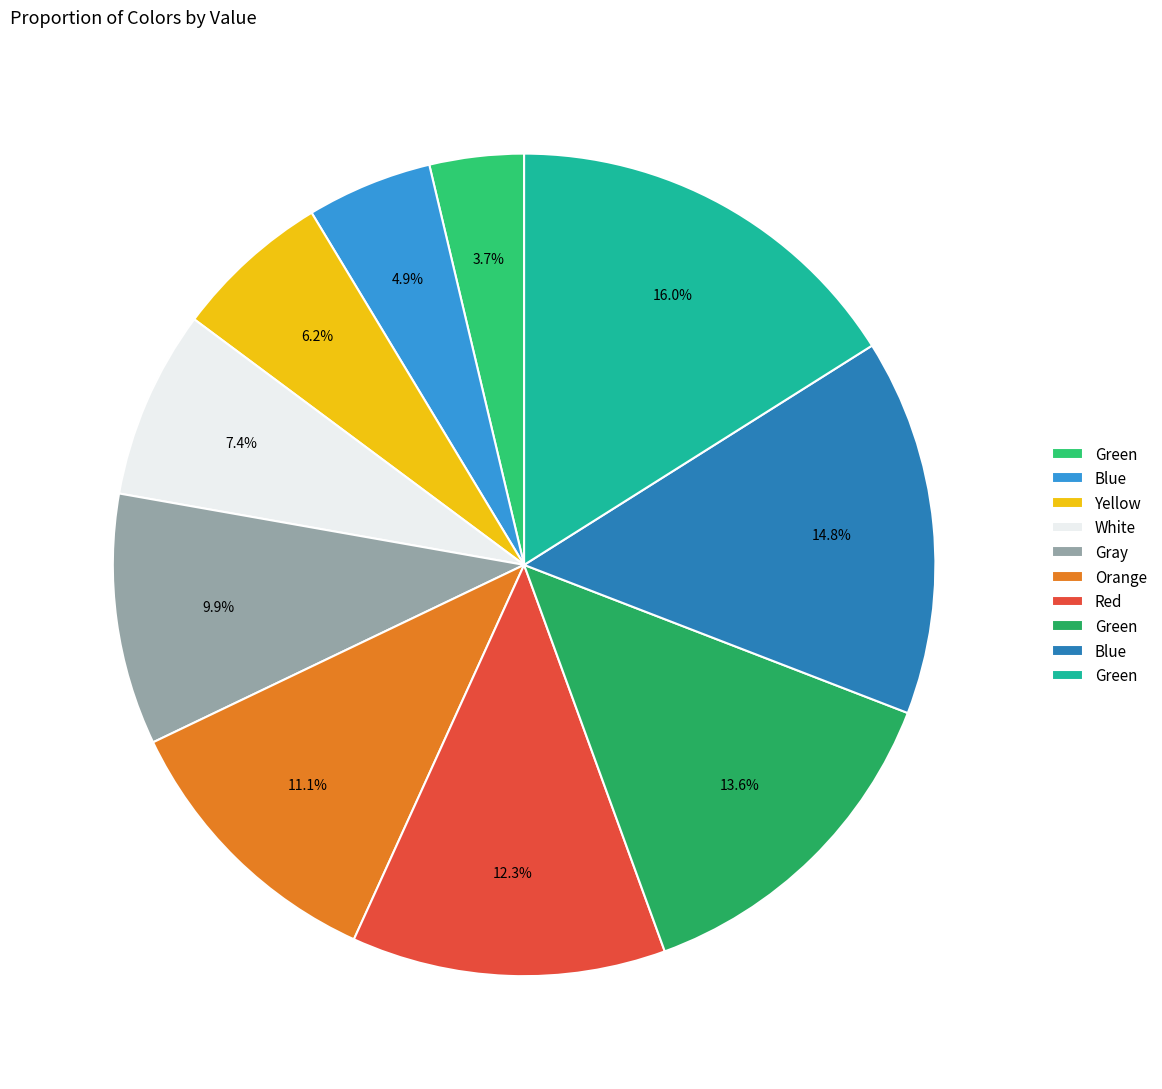

How many segments does this pie chart have?

10